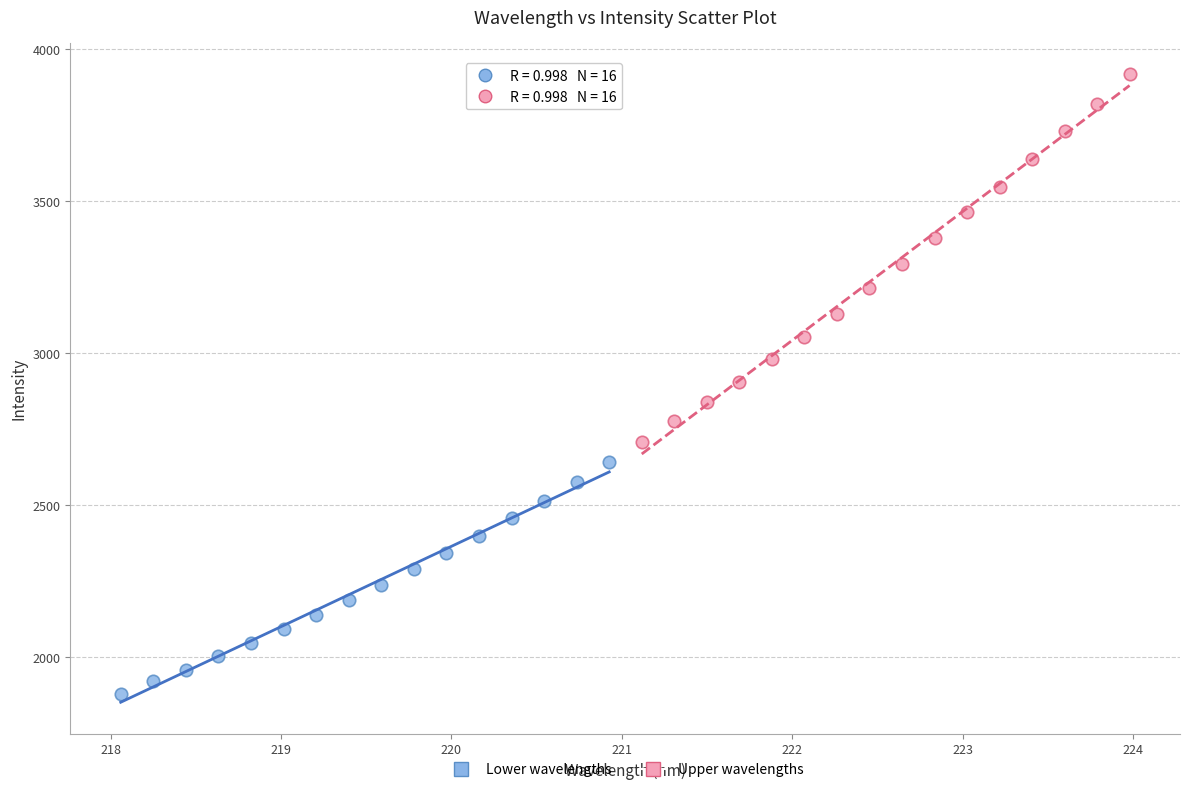

Which series contains the lowest Y value?

Lower wavelengths